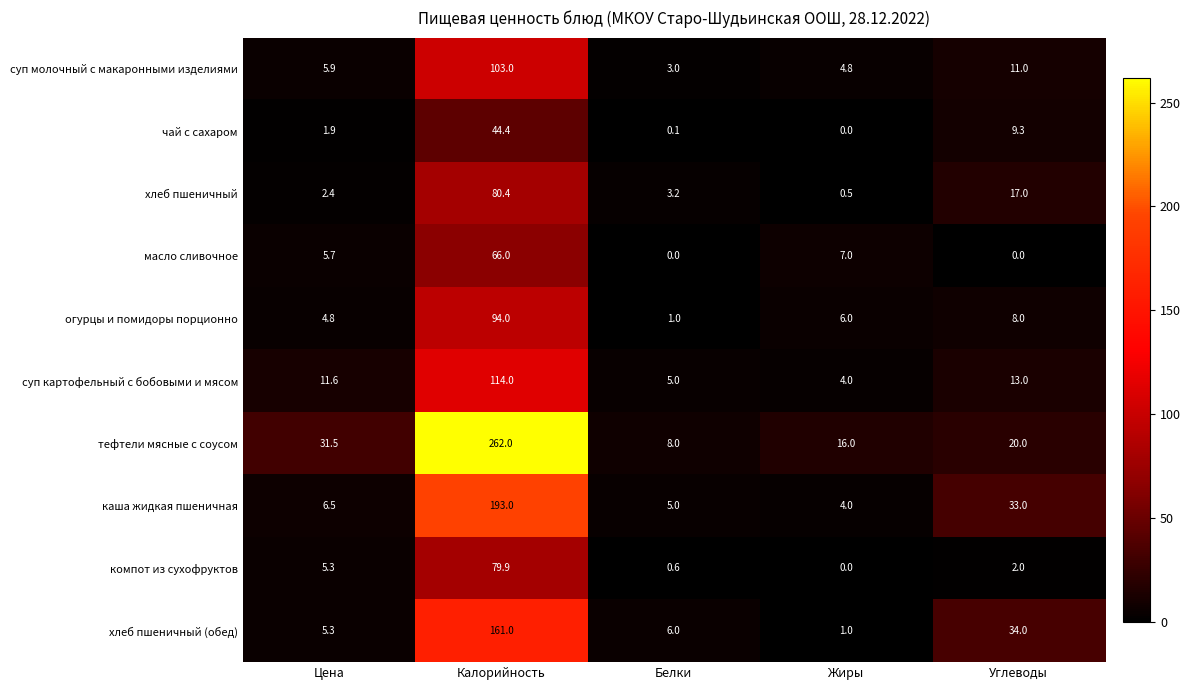

True or false: хлеб пшеничный (обед) has a value of 59.6 at Углеводы.

False